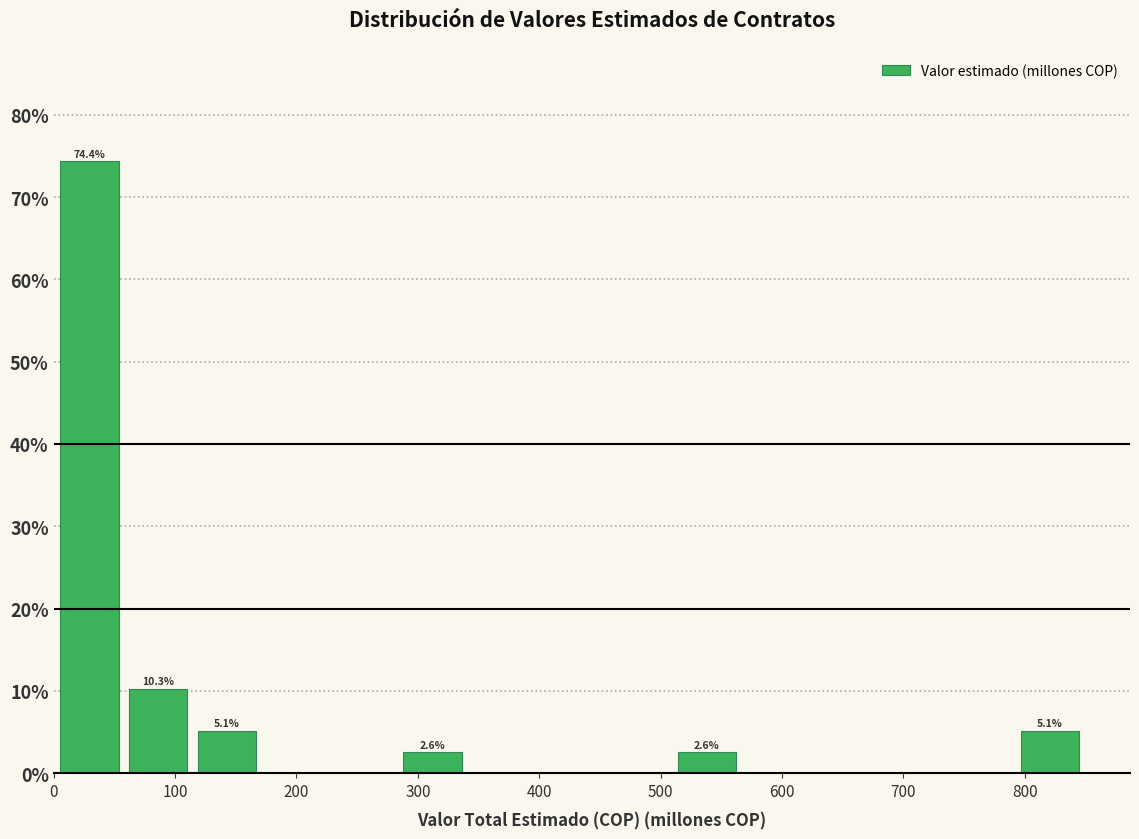

Which range on the x-axis has the tallest bar?

0 to 60